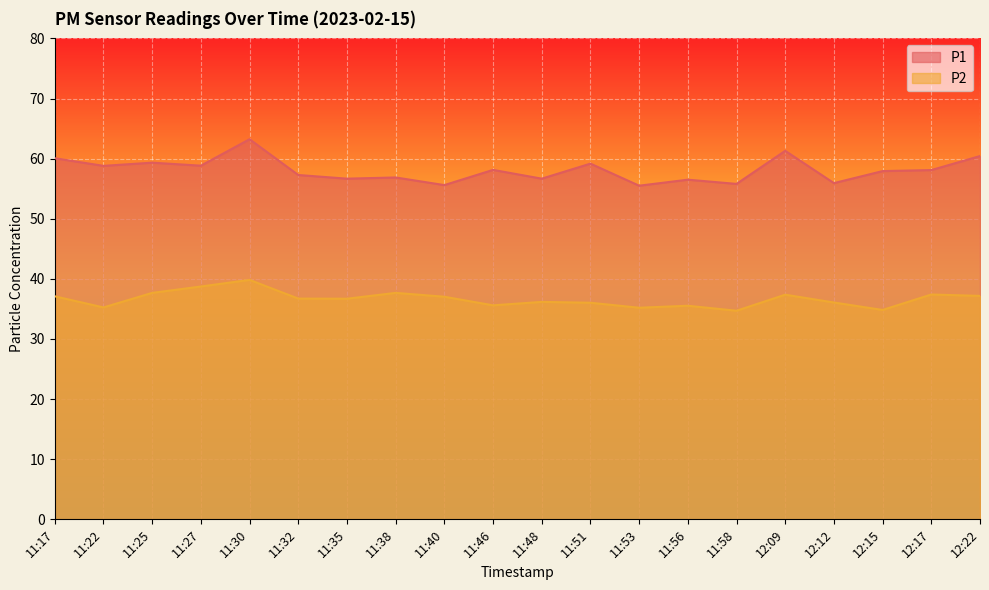

Reading left to right, transcribe all the data shown in this chart.

P1: 60.1	58.8	59.3	58.8	63.2	57.3	56.7	56.9	55.6	58.1	56.7	59.2	55.5	56.5	55.8	61.3	55.9	57.9	58.1	60.4
P2: 37.1	35.2	37.7	38.7	39.8	36.7	36.7	37.7	37.0	35.6	36.2	36.0	35.2	35.5	34.7	37.4	36.1	34.8	37.4	37.2